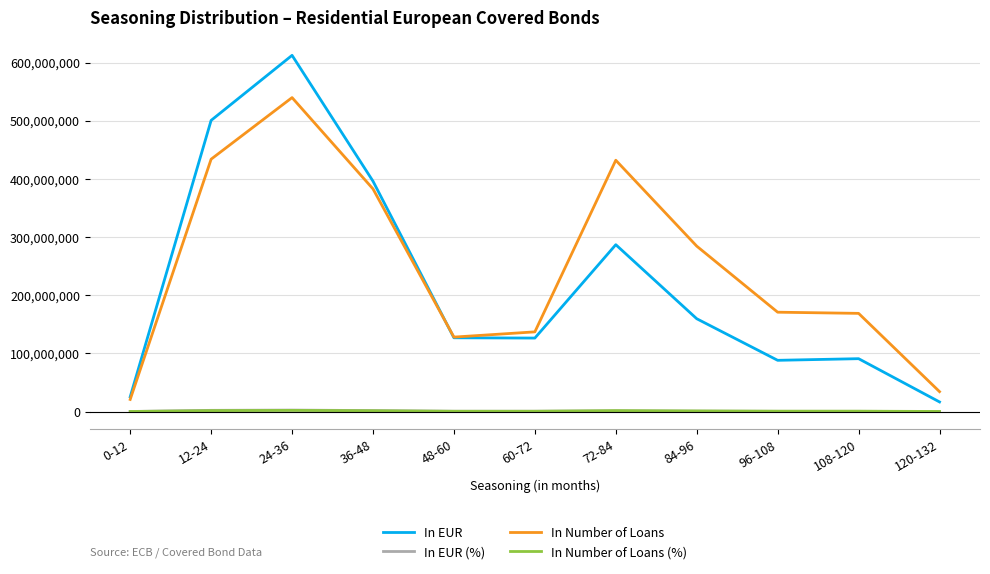

Which series has the widest spread of values?

In EUR